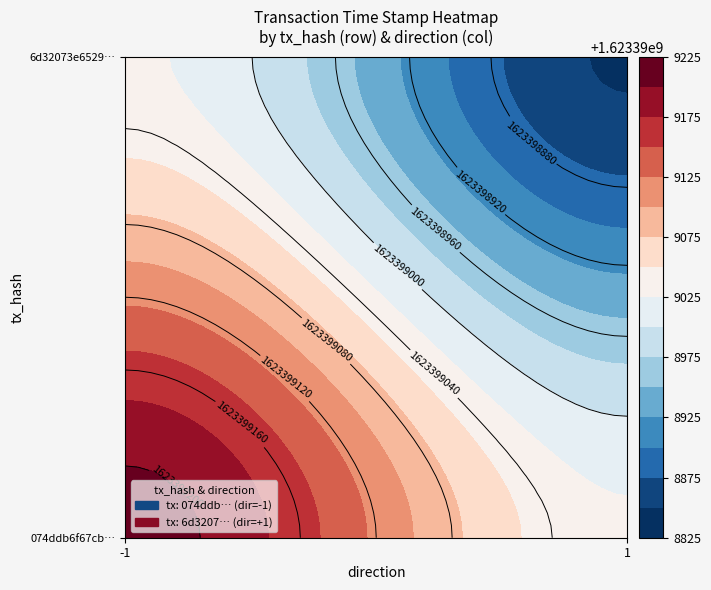

List the series in order of their peak value, highest first.

074ddb6f67cb23e5bb103c71511b6174bedd80c, 6d32073e652959d9b236664a7bdd95979c5e4c6